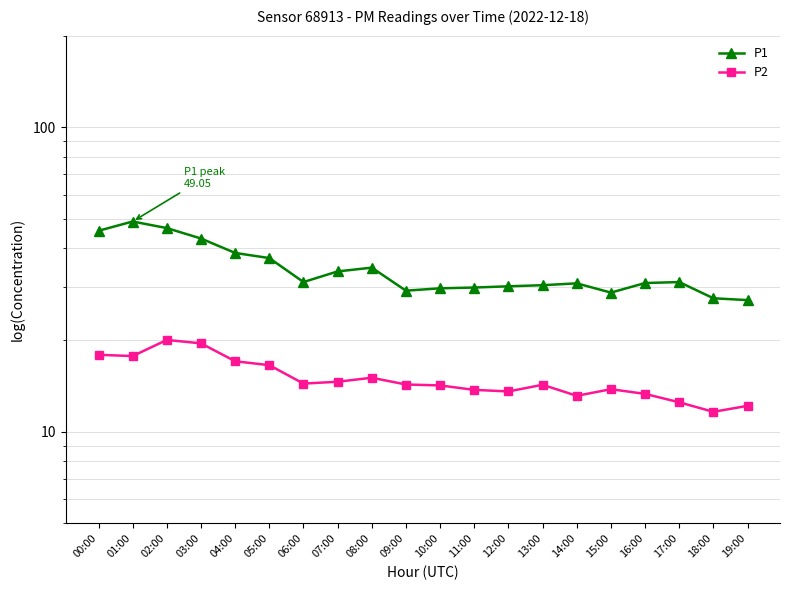

True or false: P1 and P2 cross at least once.

False